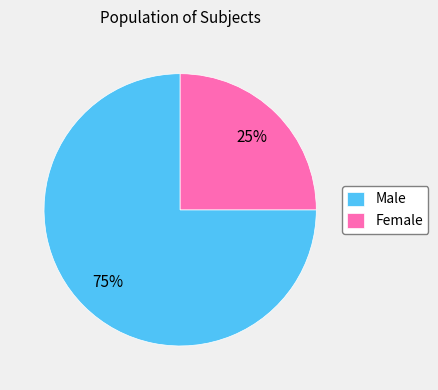

To the nearest percent, what is the average slice percentage?

50%